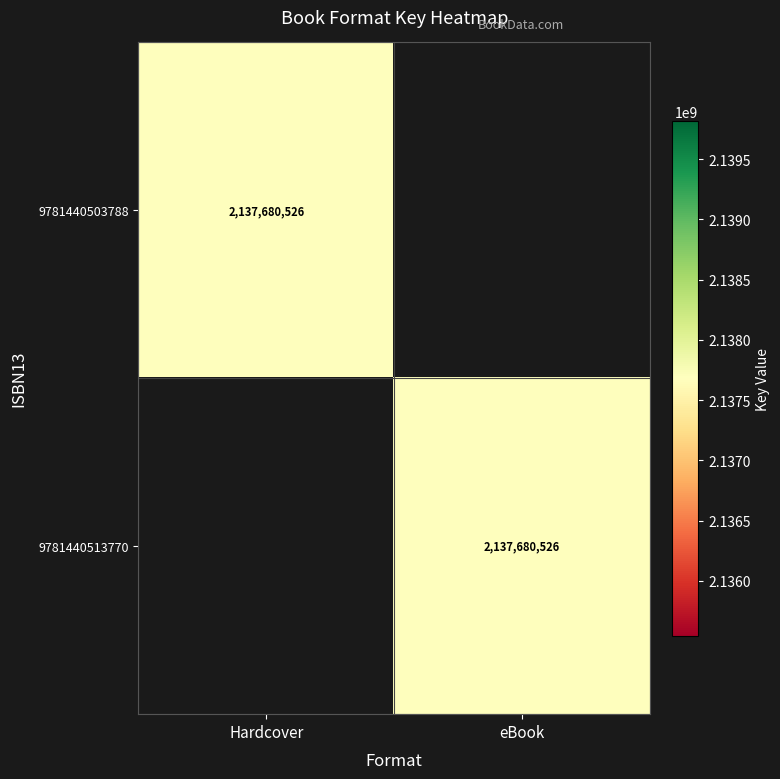

The value of 9781440503788 at Hardcover is 3417063160. True or false?

False